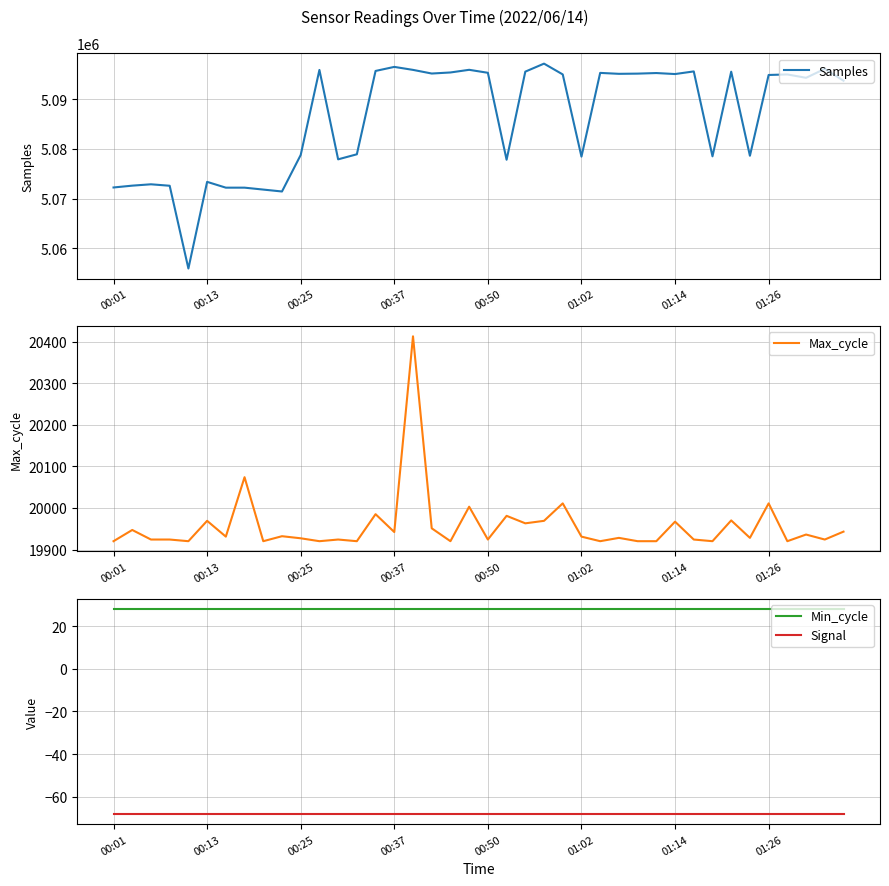

Reading left to right, extract all data points from this chart.

Samples: 5072236	5072605	5072878	5072584	5055892	5073370	5072198	5072200	5071813	5071427	5078789	5095946	5077913	5078930	5095742	5096558	5095956	5095220	5095434	5095971	5095368	5077830	5095602	5097217	5095038	5078458	5095348	5095160	5095201	5095318	5095115	5095646	5078518	5095591	5078634	5094929	5095036	5094358	5096165	5093772
Max_cycle: 19920	19947	19924	19924	19920	19969	19931	20074	19920	19932	19927	19920	19924	19920	19985	19942	20413	19951	19920	20003	19924	19981	19963	19969	20011	19931	19920	19928	19920	19920	19967	19924	19920	19970	19928	20011	19920	19936	19924	19943
Min_cycle: 28	28	28	28	28	28	28	28	28	28	28	28	28	28	28	28	28	28	28	28	28	28	28	28	28	28	28	28	28	28	28	28	28	28	28	28	28	28	28	28
Signal: -68	-68	-68	-68	-68	-68	-68	-68	-68	-68	-68	-68	-68	-68	-68	-68	-68	-68	-68	-68	-68	-68	-68	-68	-68	-68	-68	-68	-68	-68	-68	-68	-68	-68	-68	-68	-68	-68	-68	-68